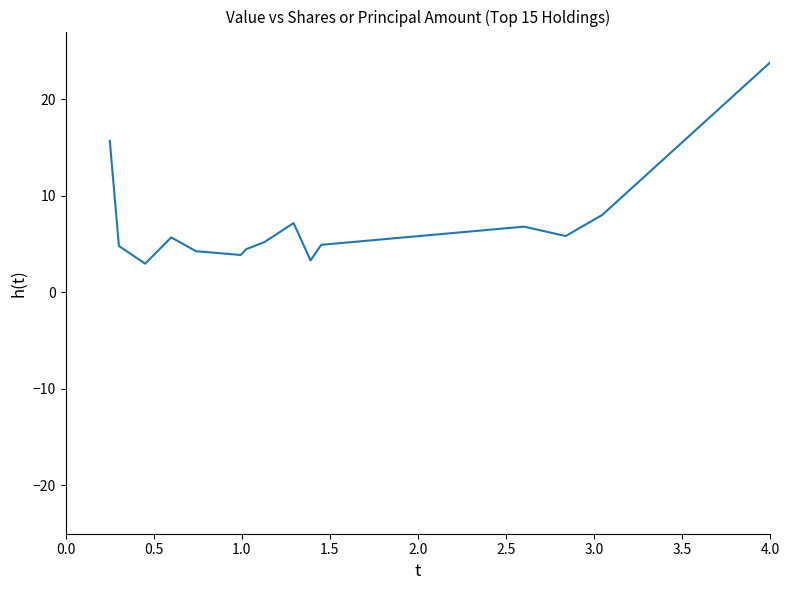

What is the greatest value displayed?

23.8